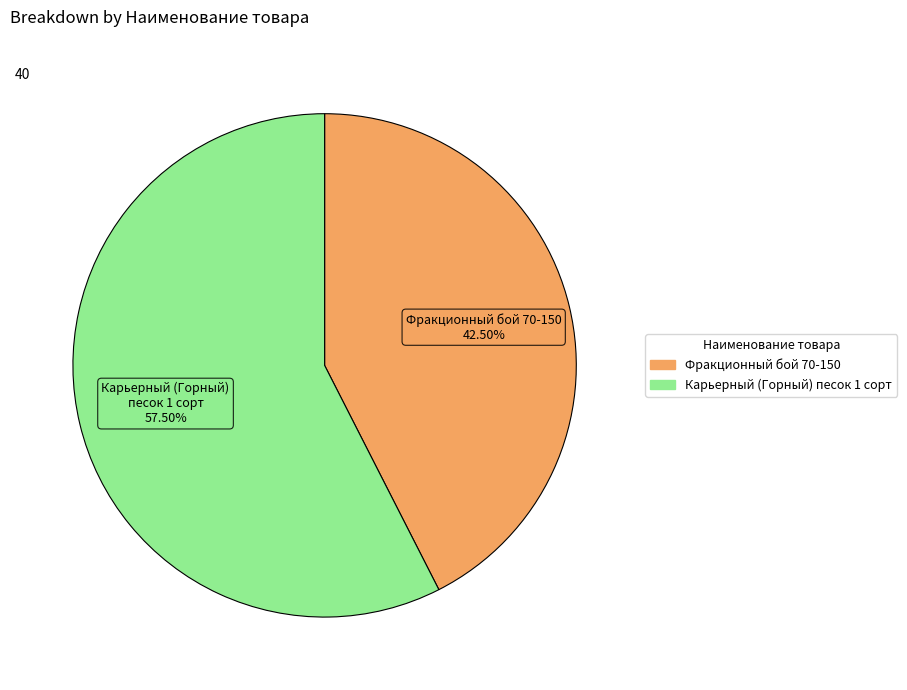

To the nearest percent, what is the difference between the Карьерный (Горный) песок 1 сорт and Фракционный бой 70-150 slice percentages?

15%